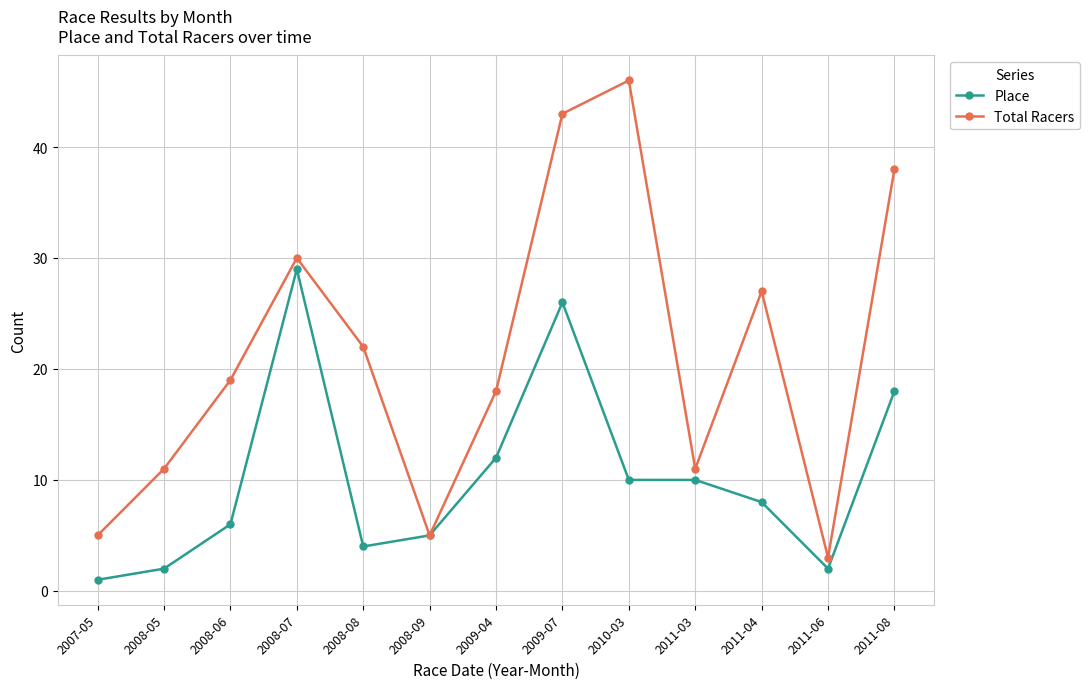

At which category does Place reach its first local peak?

2008-07